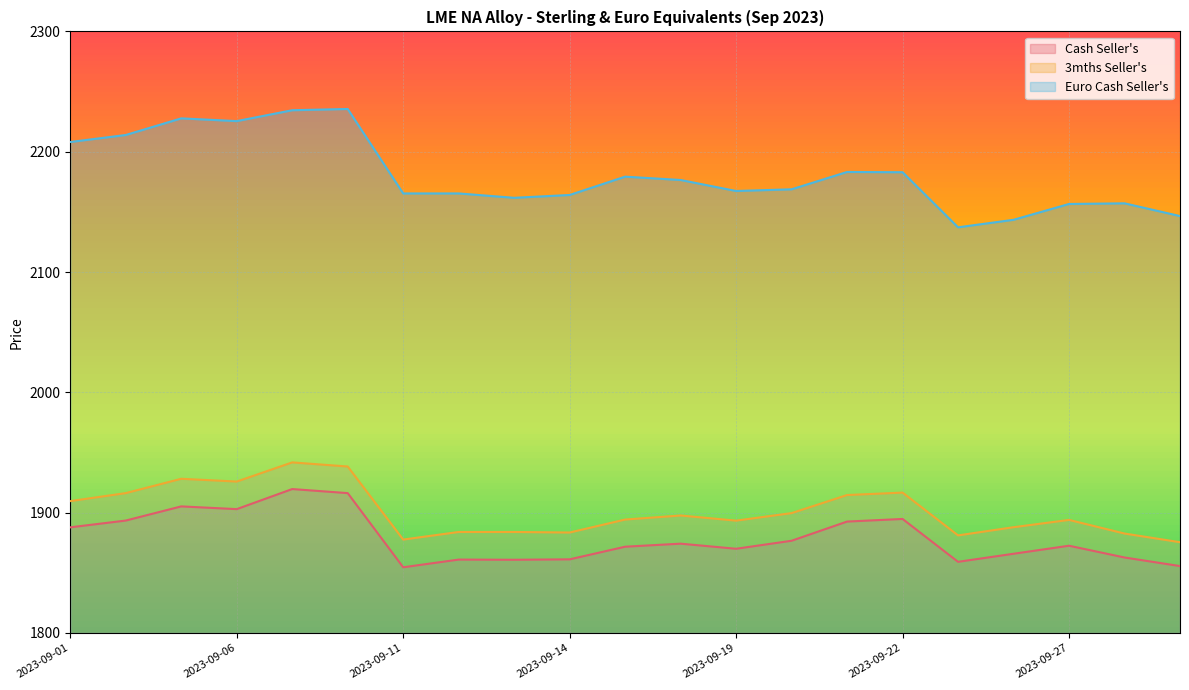

Is the value of 3mths Seller's at 2023-09-12 greater than the value of Cash Seller's at 2023-09-06?

No